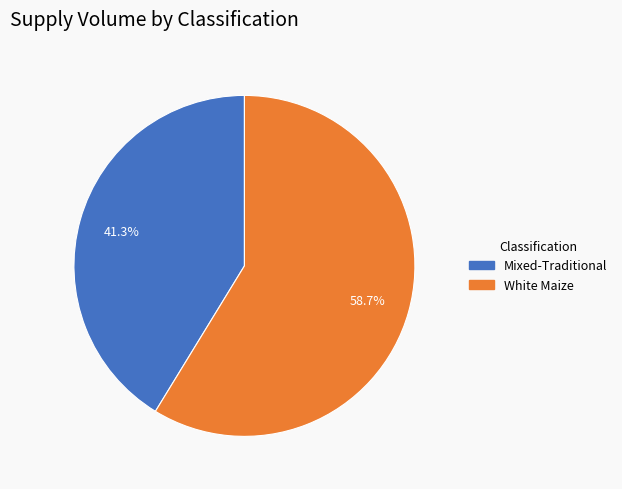

Is there any slice that represents more than half of the pie?

Yes